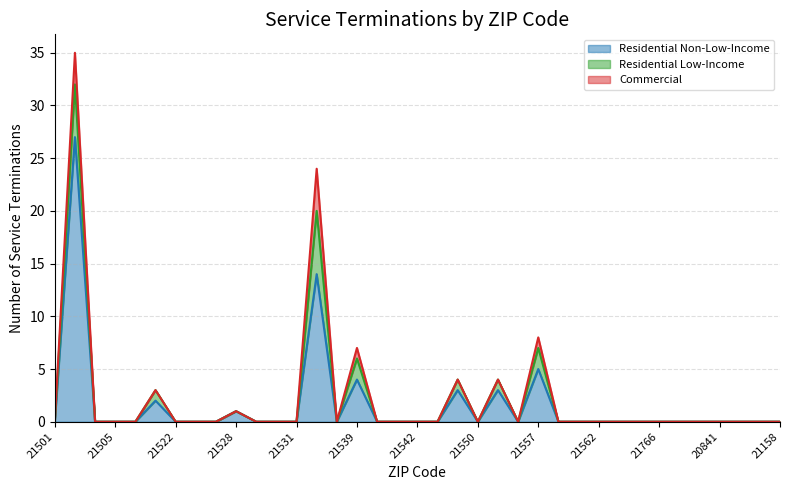

At 21536, list the series in order from smallest to largest.

Residential Non-Low-Income, Residential Low-Income, Commercial